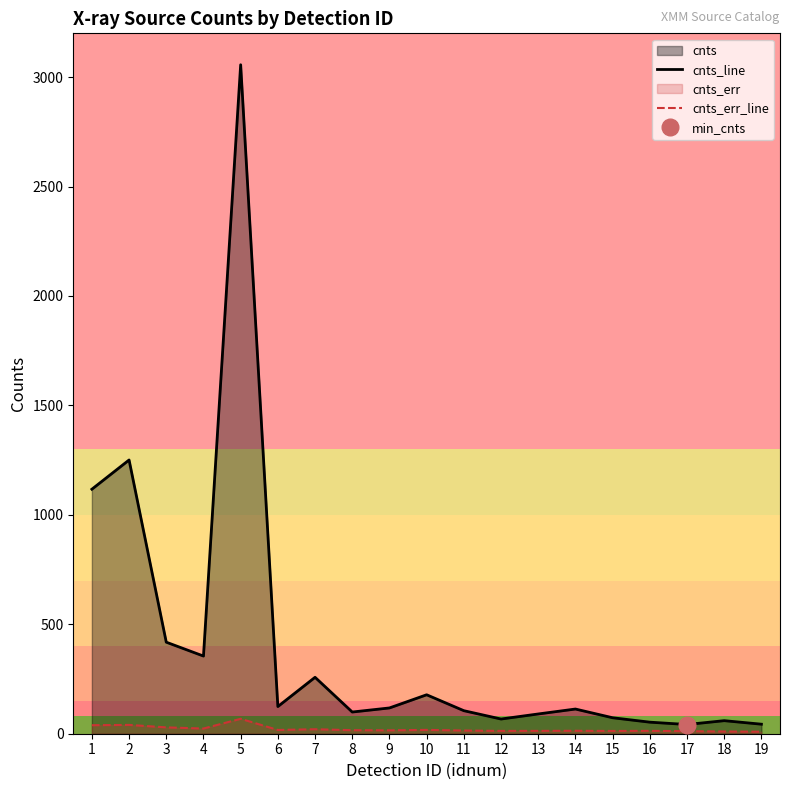

Rank the categories by cnts_err_line value from highest to lowest.

5, 2, 1, 3, 4, 7, 10, 6, 8, 9, 11, 14, 16, 13, 12, 15, 17, 18, 19